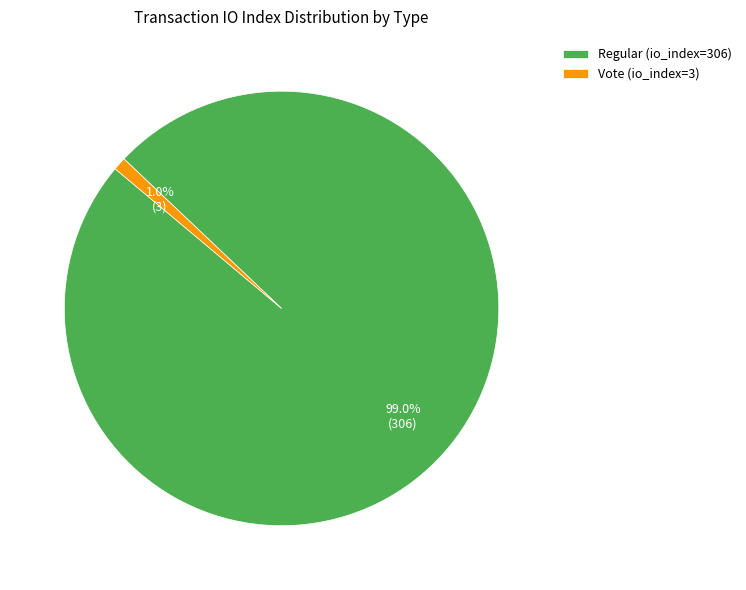

To the nearest percent, what portion does Vote (io_index=3) represent?

1%